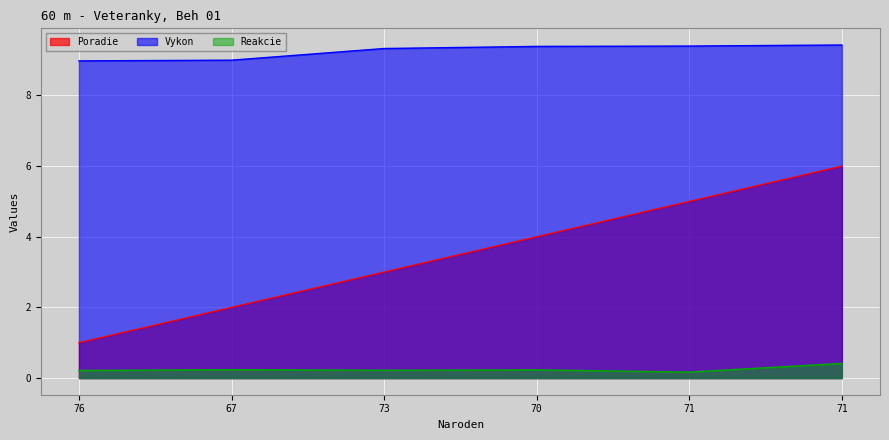

What is the average value of the Reakcie series?

0.2